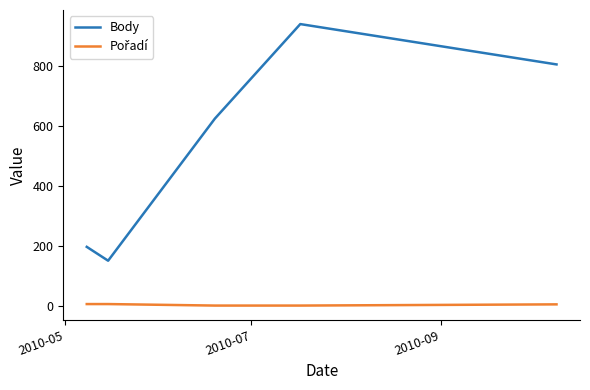

How many lines are shown in the chart?

2